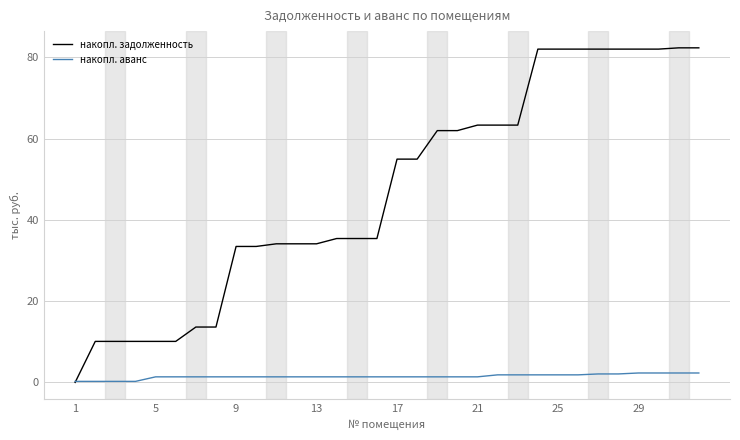

What is the sum of all накопл. аванс values?

47.0